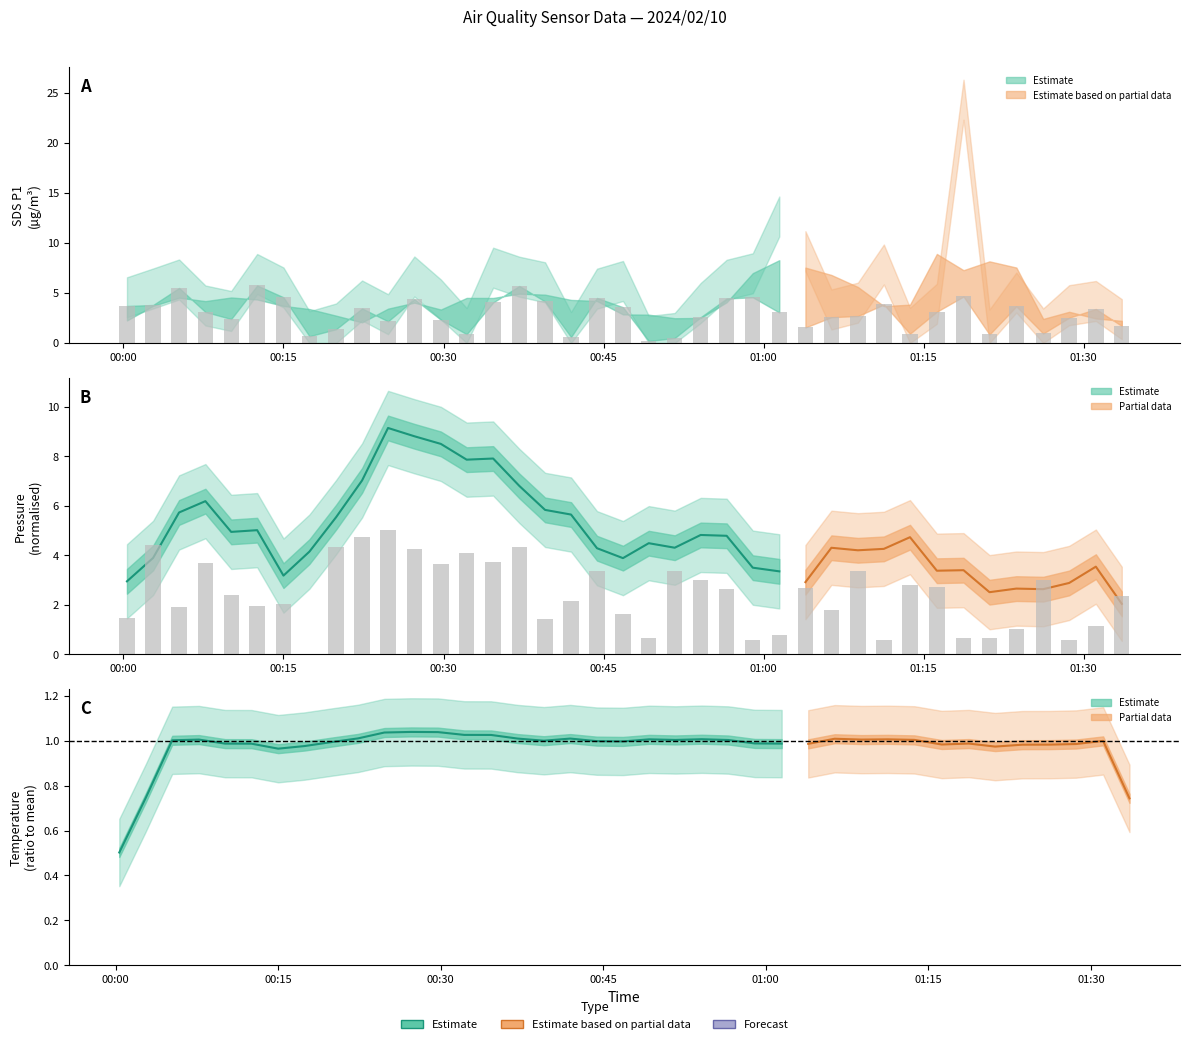

At which label does the data first exceed 3?

00:00